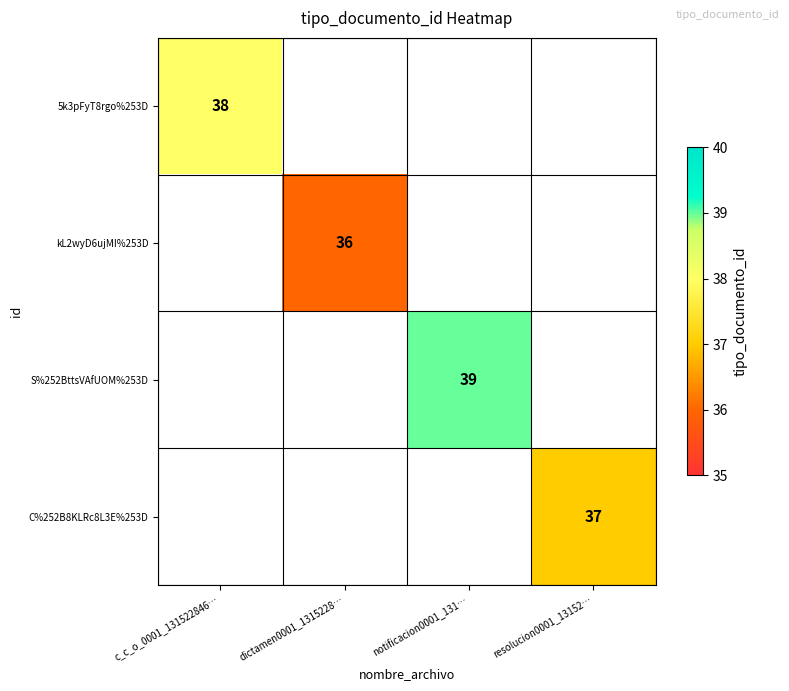

The value of S%252BttsVAfUOM%253D at notificacion0001_131… is 12. True or false?

False